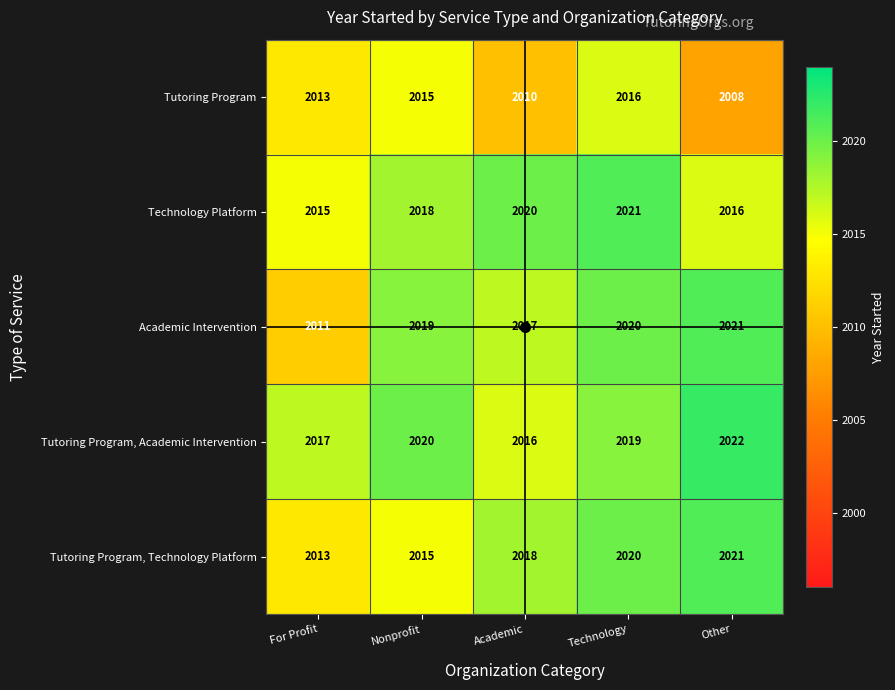

What is the difference between the highest and lowest values at For Profit?

6